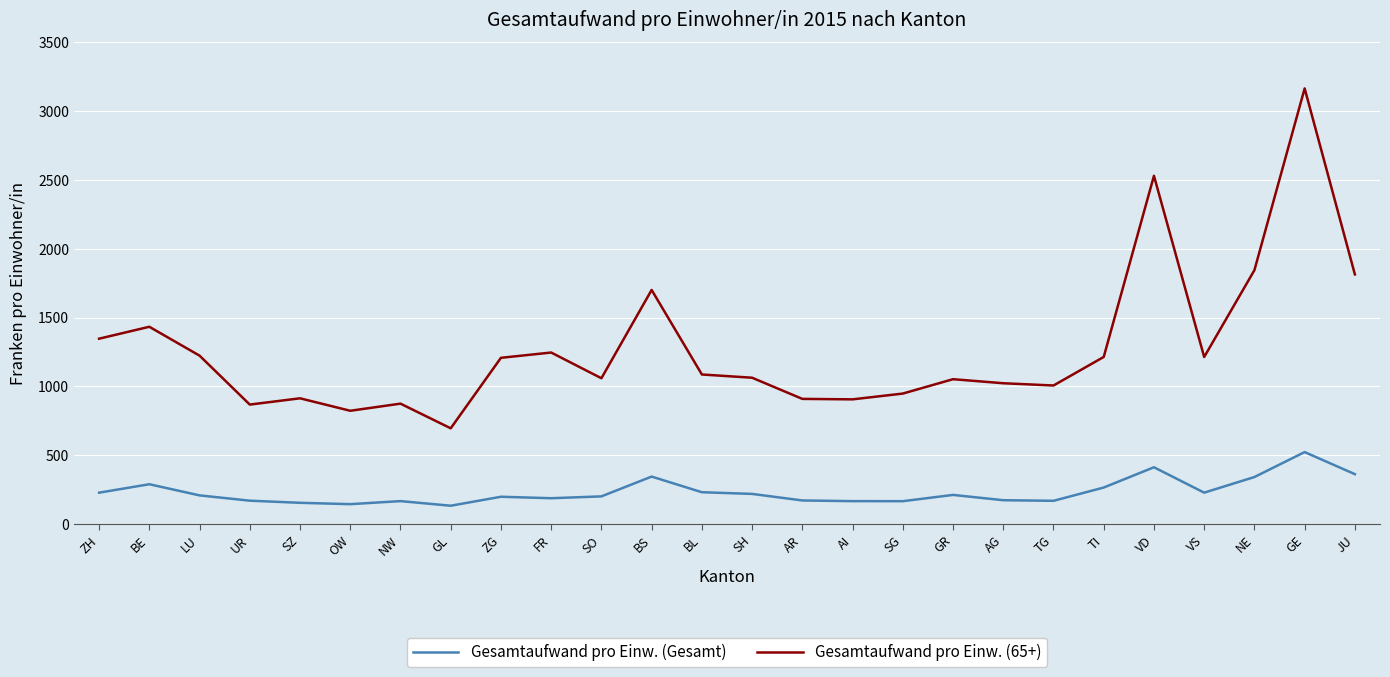

Where is the first local maximum for Gesamtaufwand pro Einw. (Gesamt)?

BE